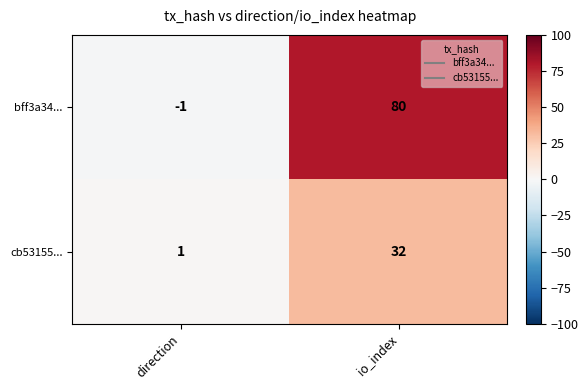

What is the sum of all bff3a34... values?

79